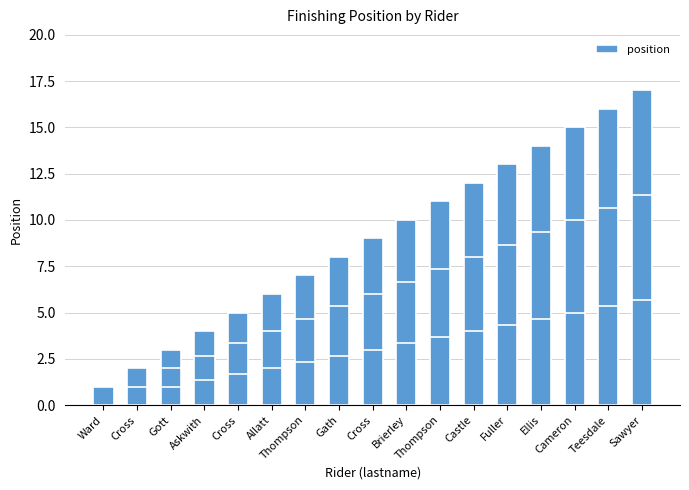

How many bars are there in total?

17